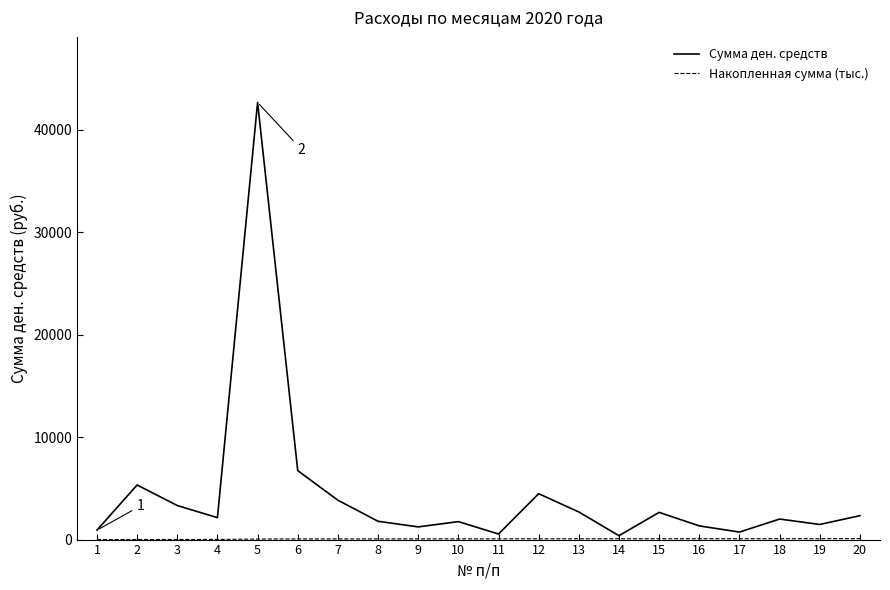

Which series has the widest spread of values?

Сумма ден. средств